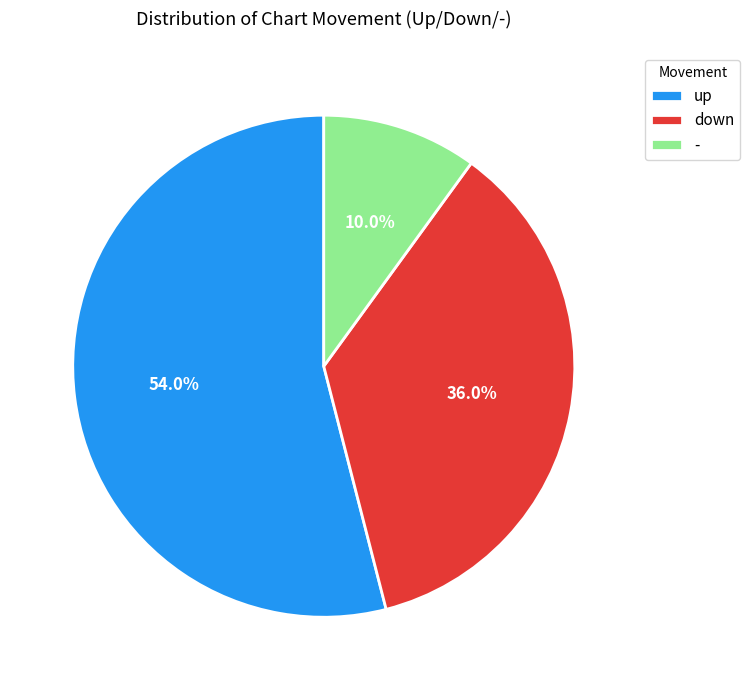

Count the number of slices in the pie.

3